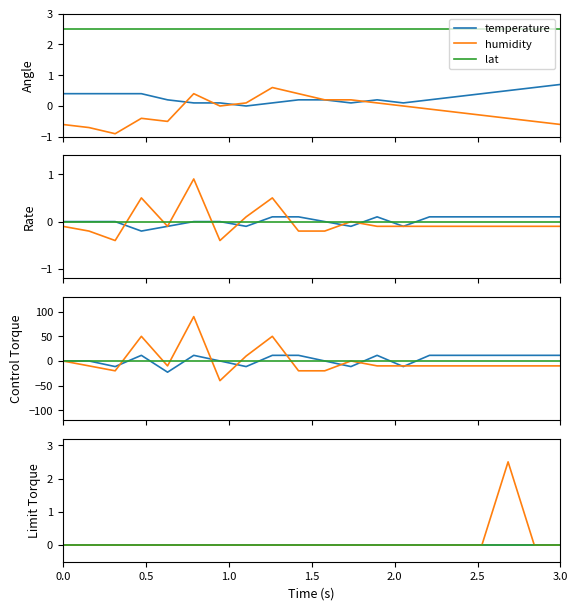

How many distinct data groups are displayed?

3